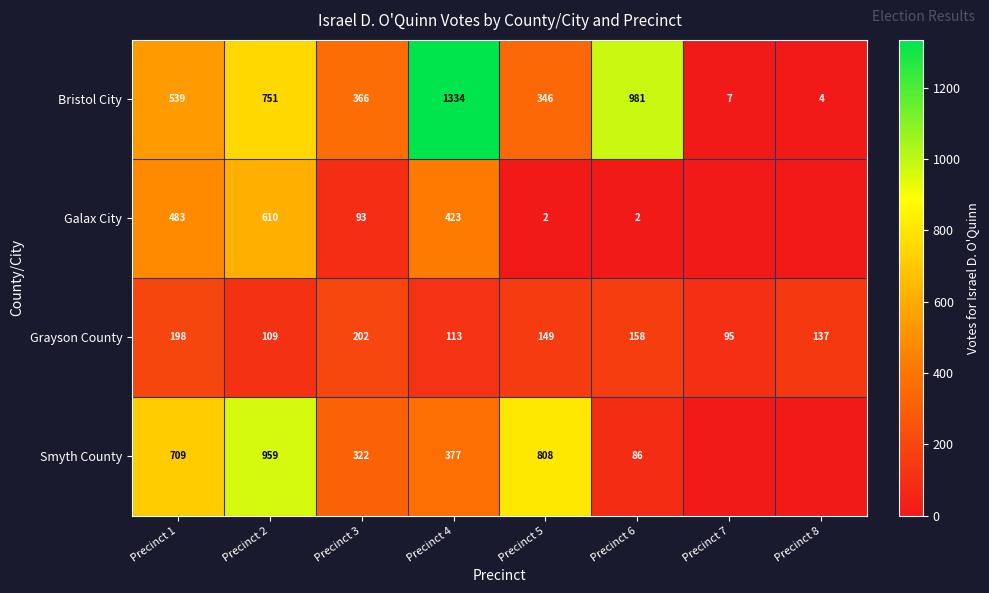

Rank the categories by Bristol City value from lowest to highest.

Precinct 8, Precinct 7, Precinct 5, Precinct 3, Precinct 1, Precinct 2, Precinct 6, Precinct 4